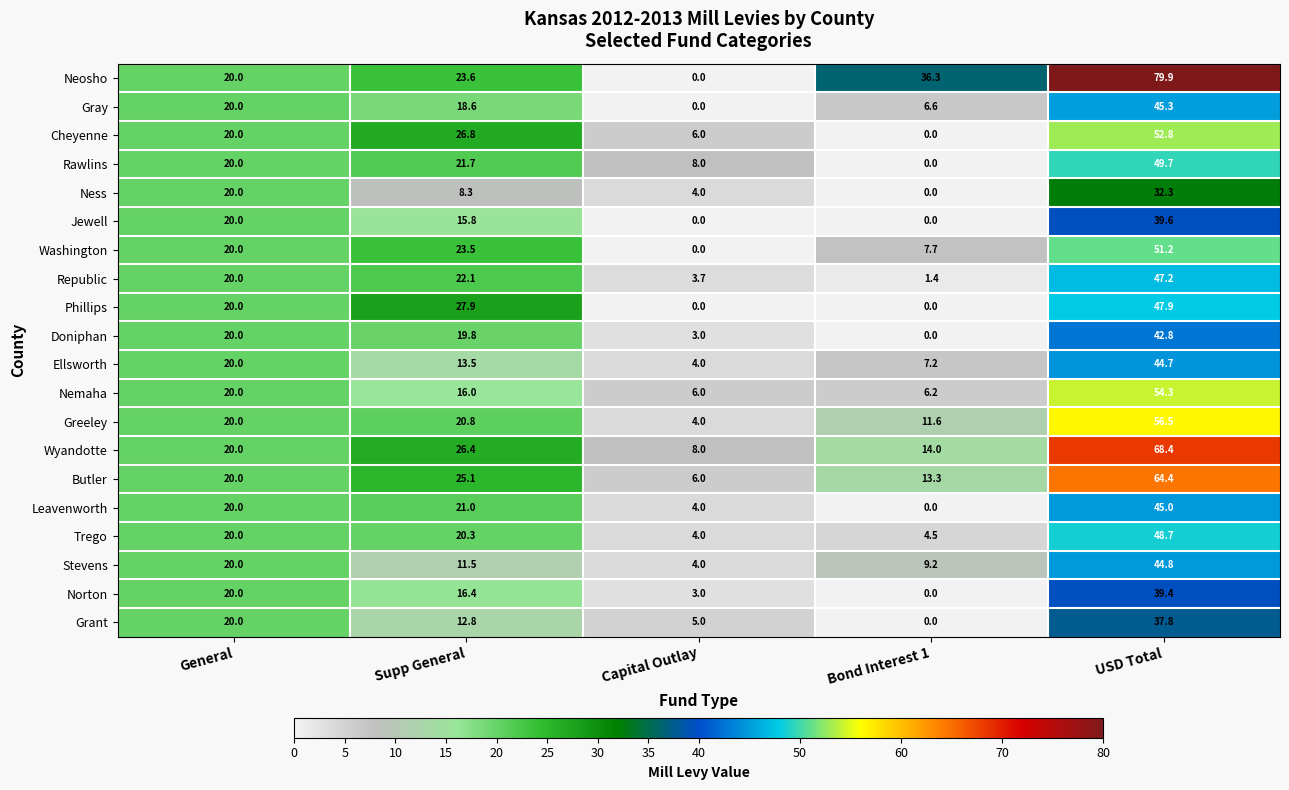

What is the average value of the Doniphan series?

17.1